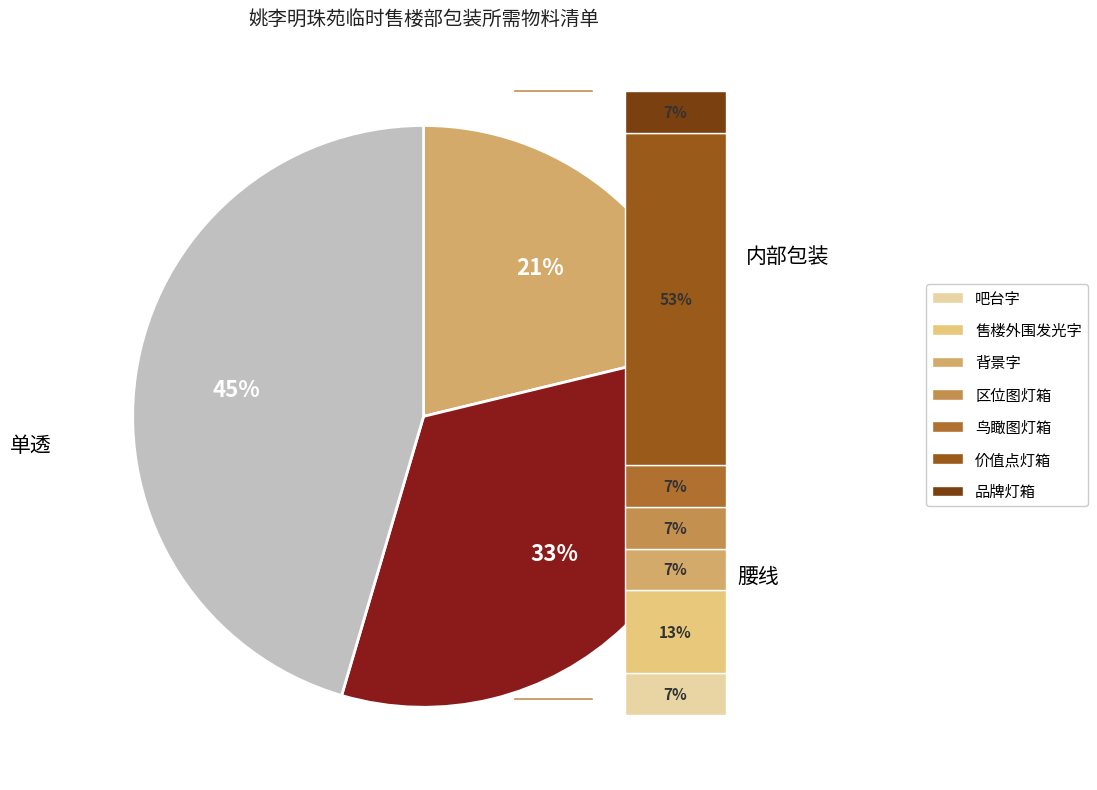

Count the number of slices in the pie.

3